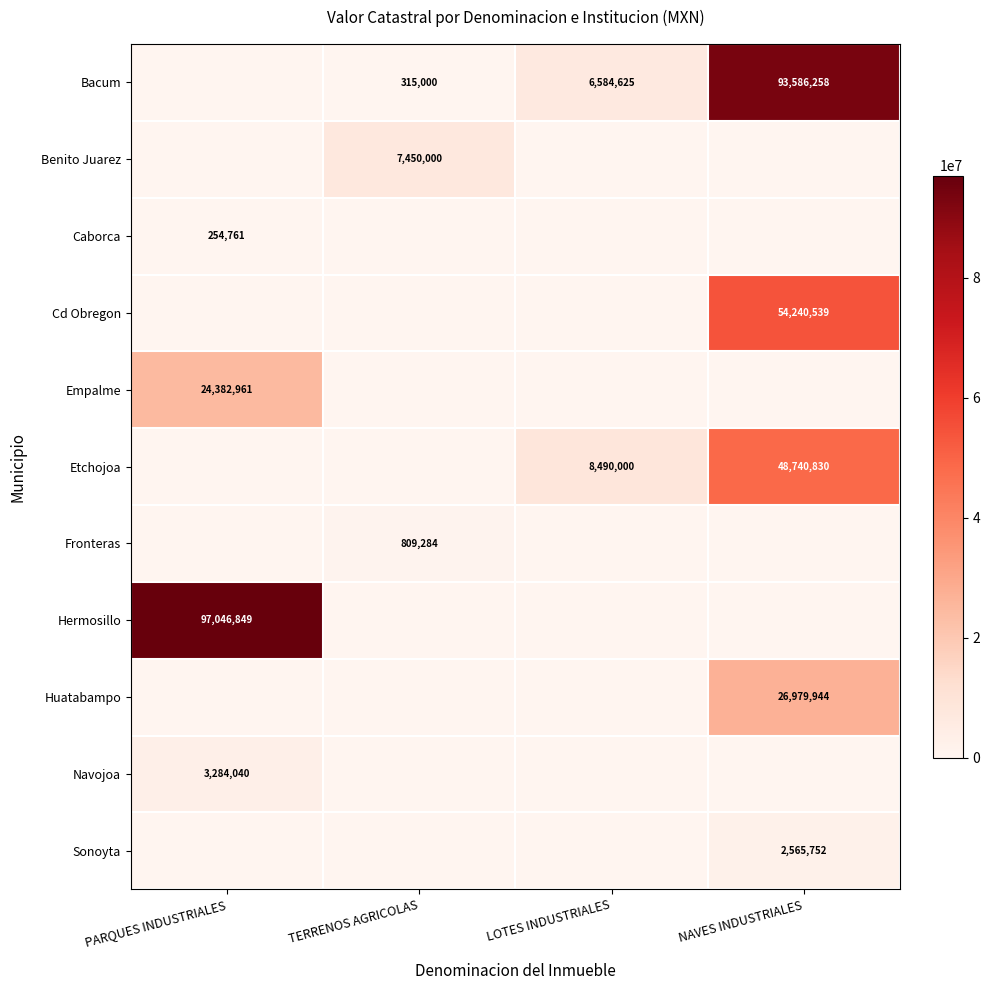

Where is row_6 nearest to the value 404642?

PARQUES INDUSTRIALES